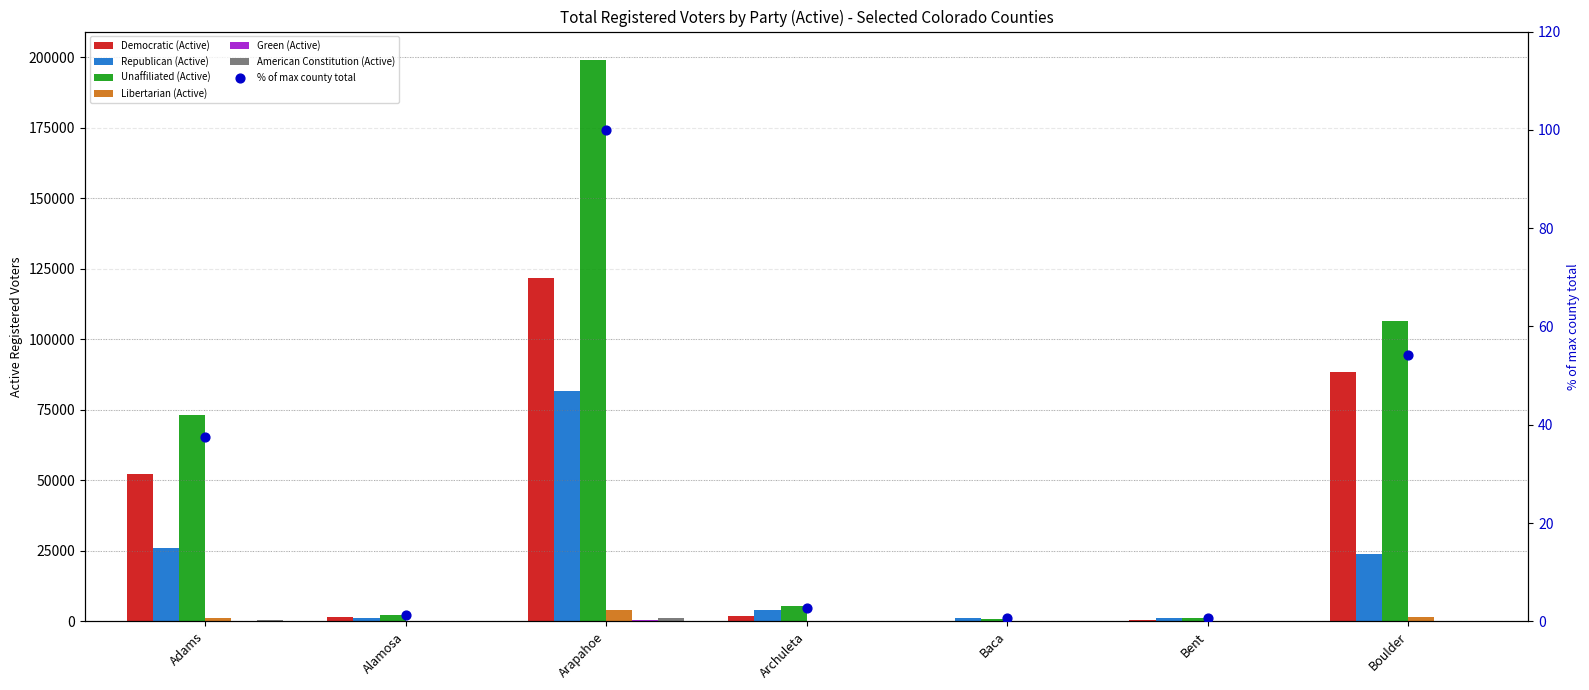

Which series contains the lowest Y value?

Green (Active)